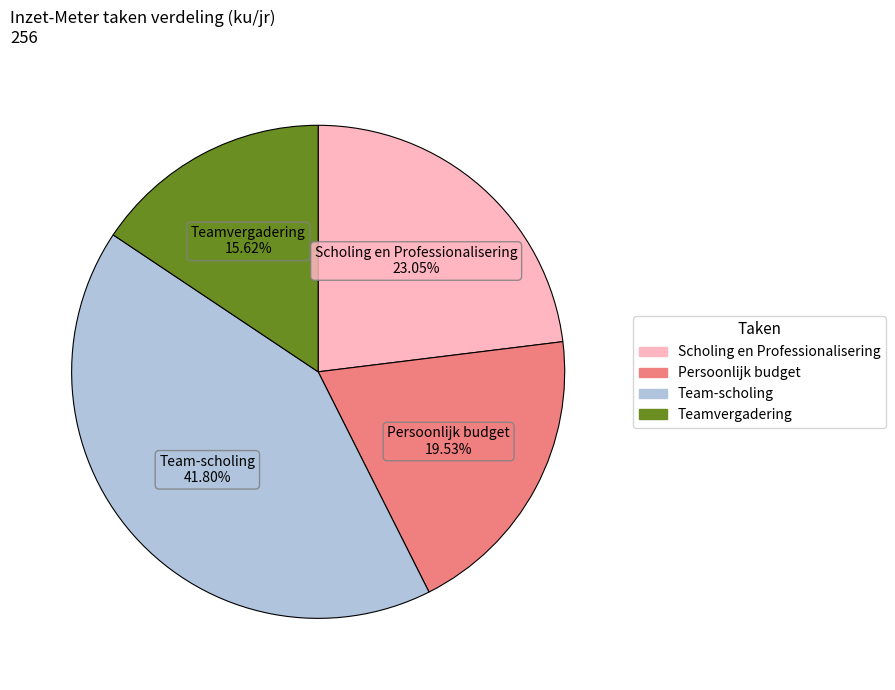

What is the largest slice in the pie chart?

Team-scholing